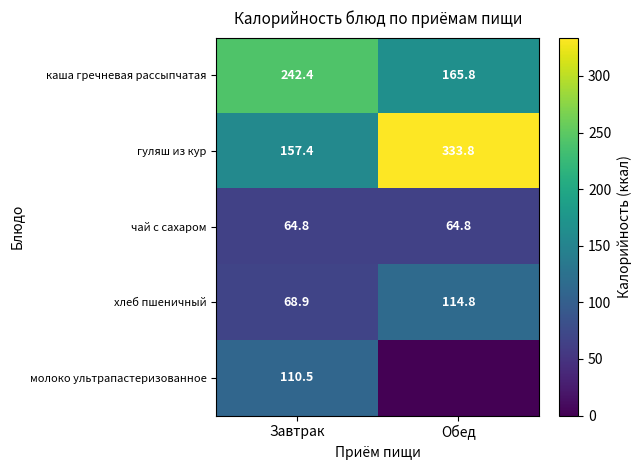

The хлеб пшеничный series shows 62.8 at Обед. True or false?

False